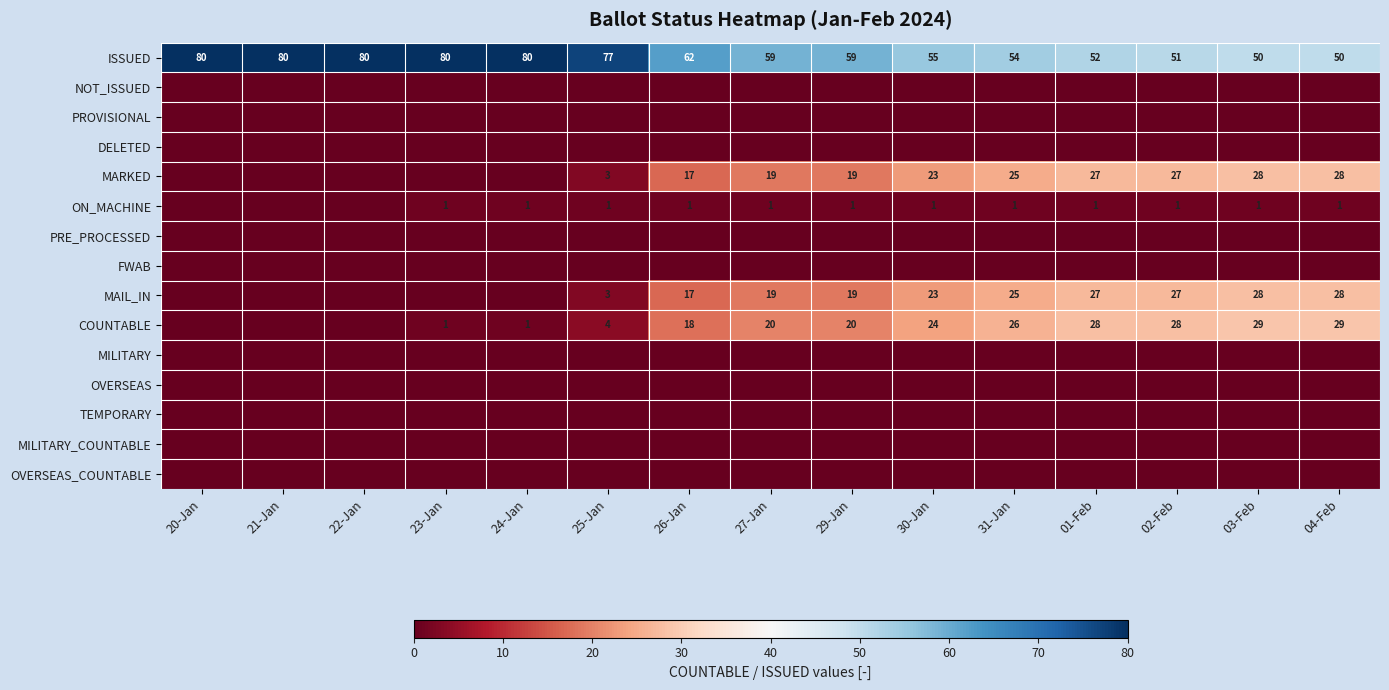

Between 29-Jan and 21-Jan, which is larger?

21-Jan